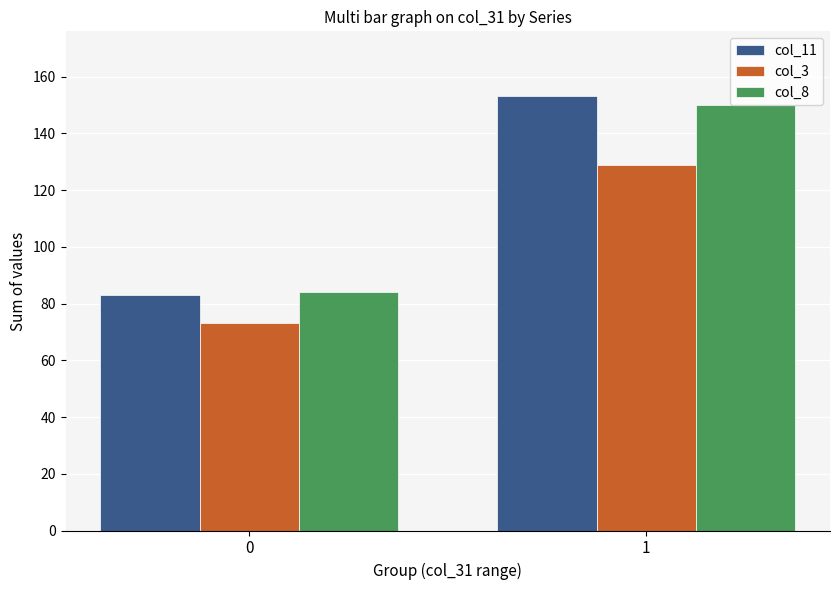

What is the value of the col_8 bar at the 1st from the left?

84